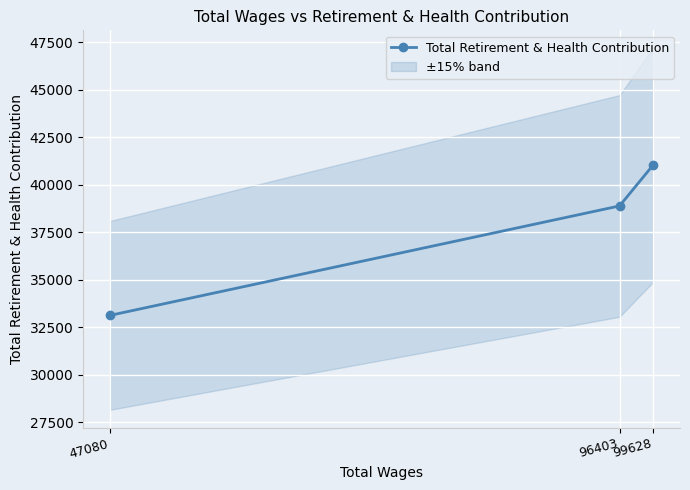

What is the value of the Total Retirement & Health Contribution point at the 3rd from the left?

41020